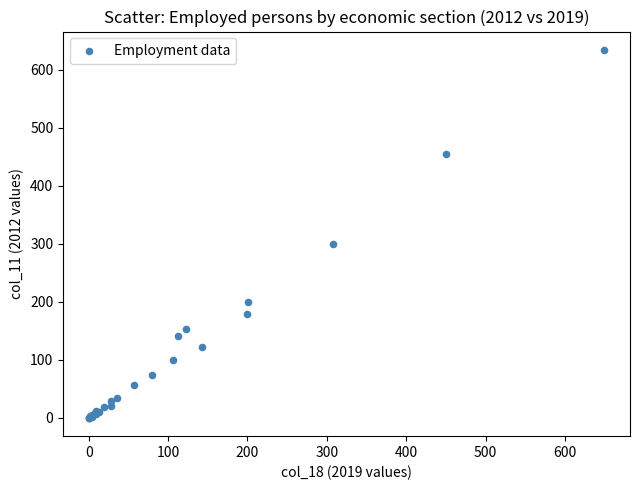

What Y value in the scatter plot is closest to 317?

299.3